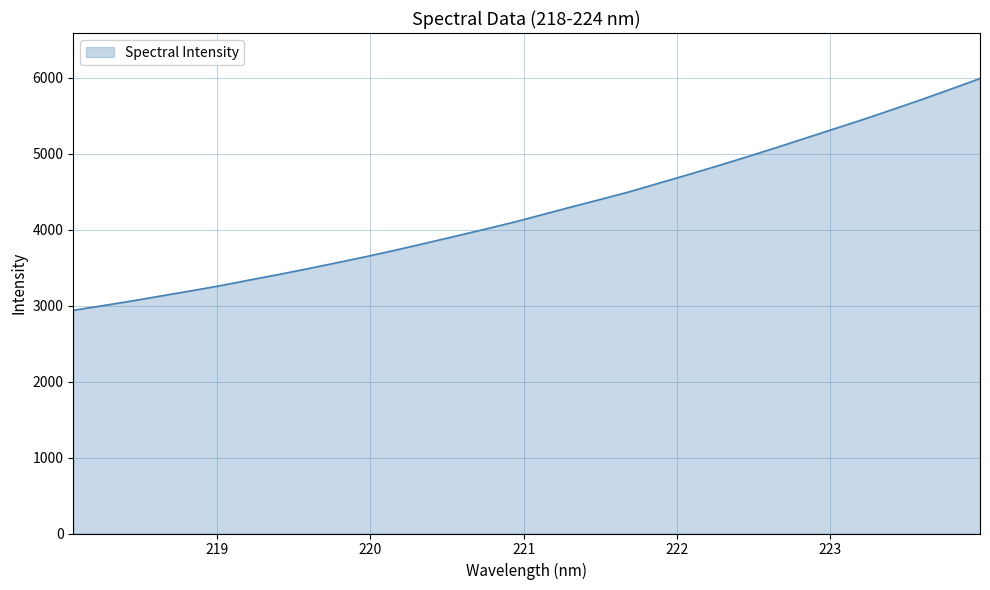

What is the difference between the maximum and minimum values?

3051.3